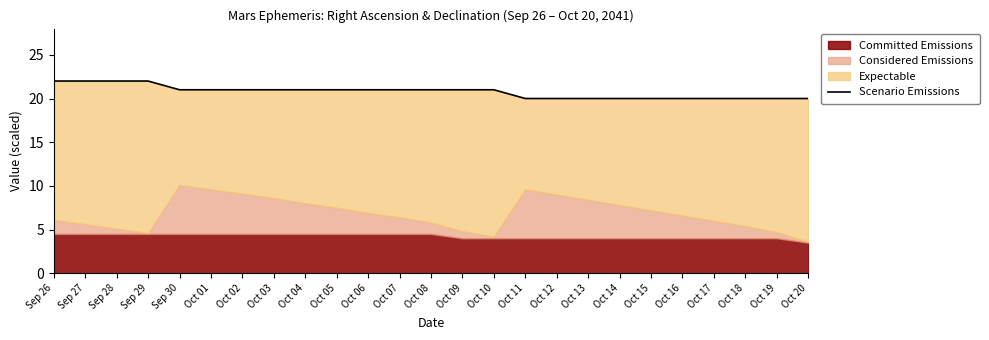

What is the difference between the maximum and second lowest values?

2